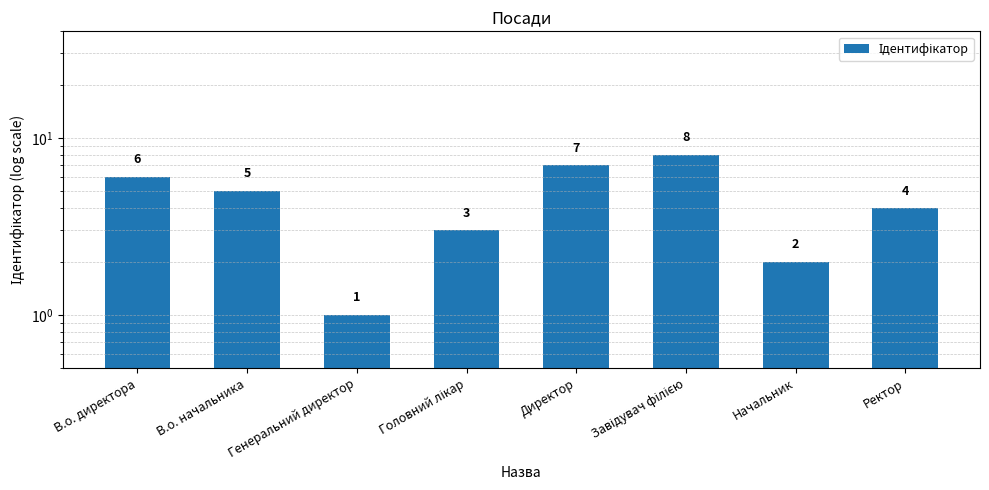

Reading left to right, transcribe all the data shown in this chart.

6	5	1	3	7	8	2	4